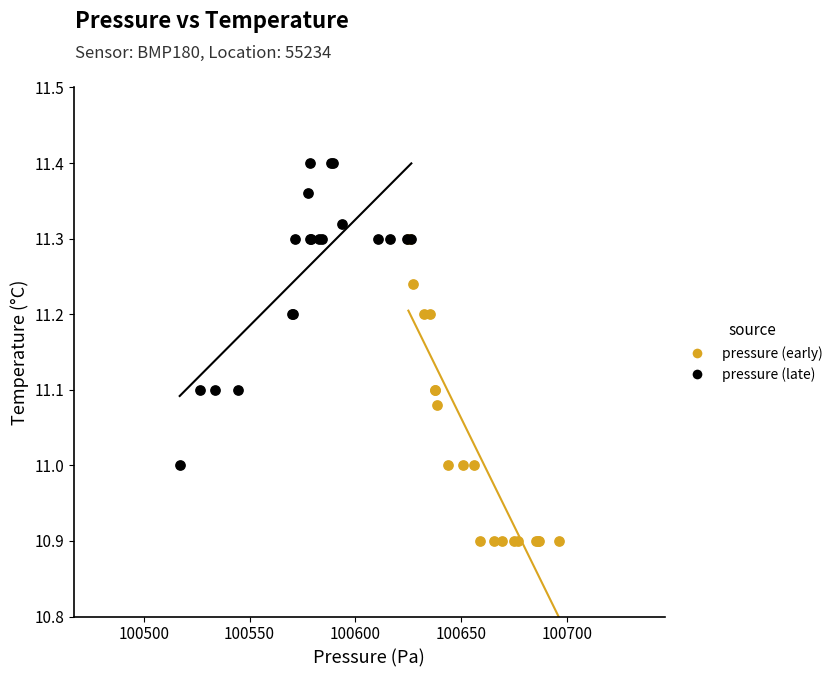

Which series reaches the minimum Y coordinate?

pressure (early)